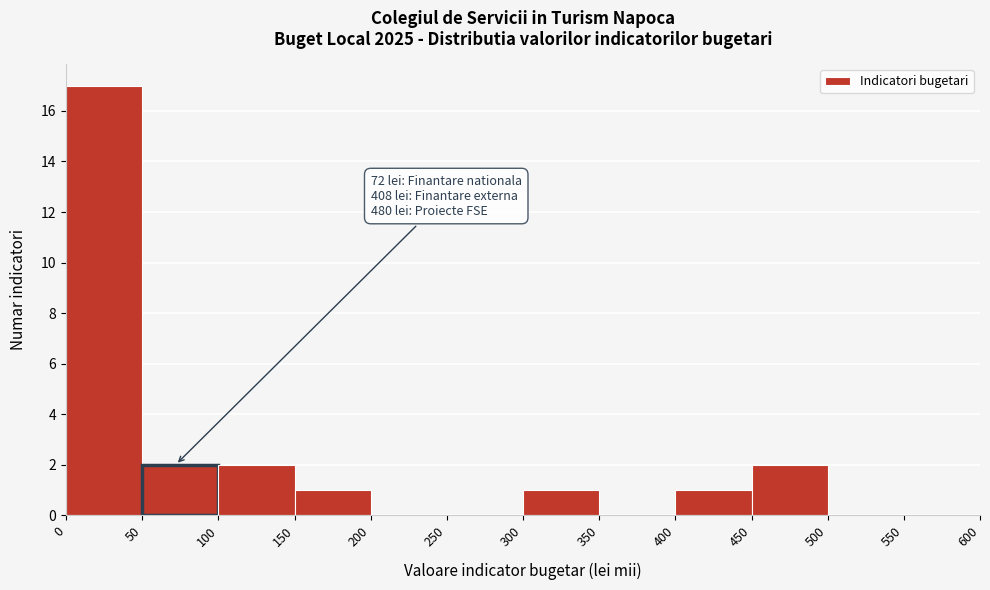

Which range on the x-axis has the tallest bar?

0 to 50